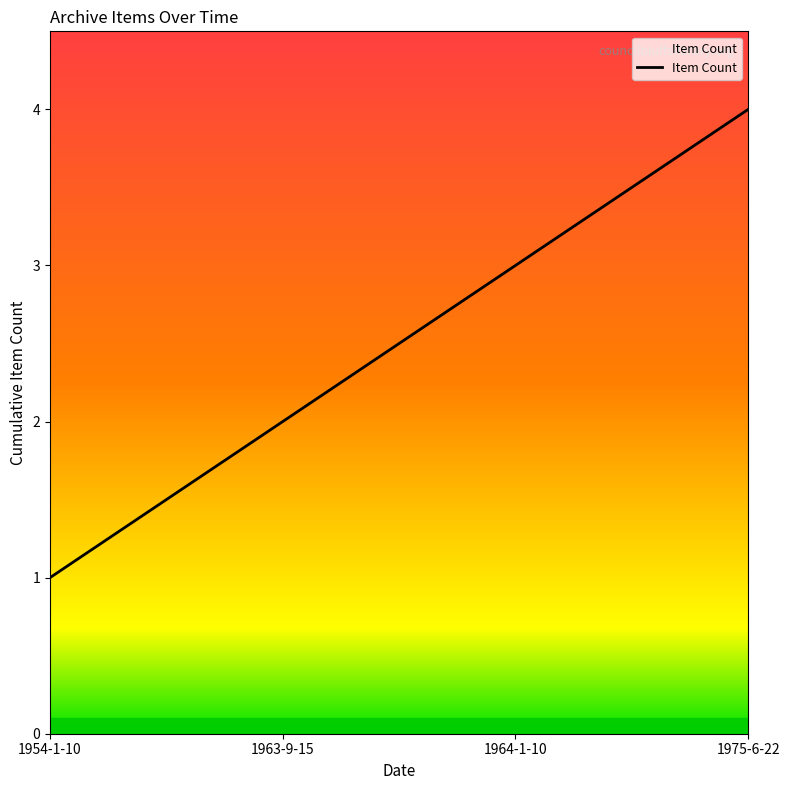

What is the difference between the second highest and minimum values?

2